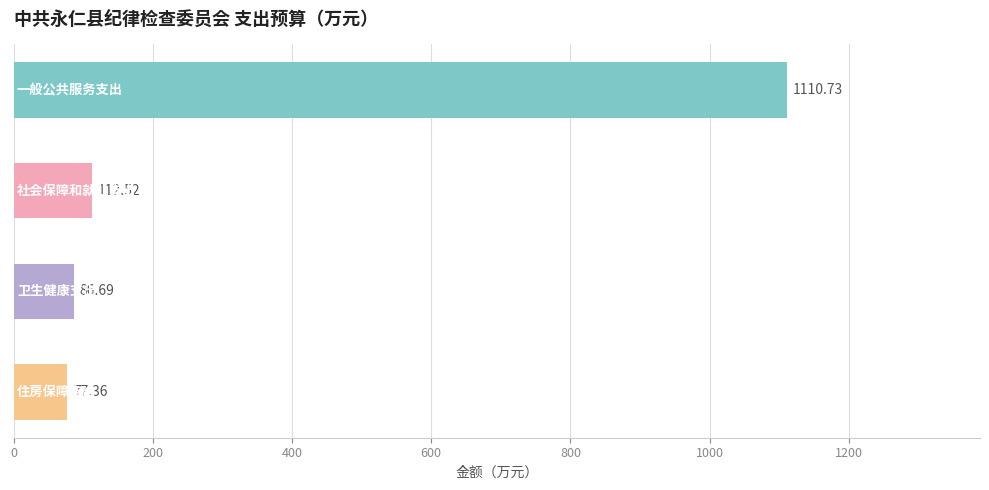

What is the difference between the maximum and minimum values?

1033.4